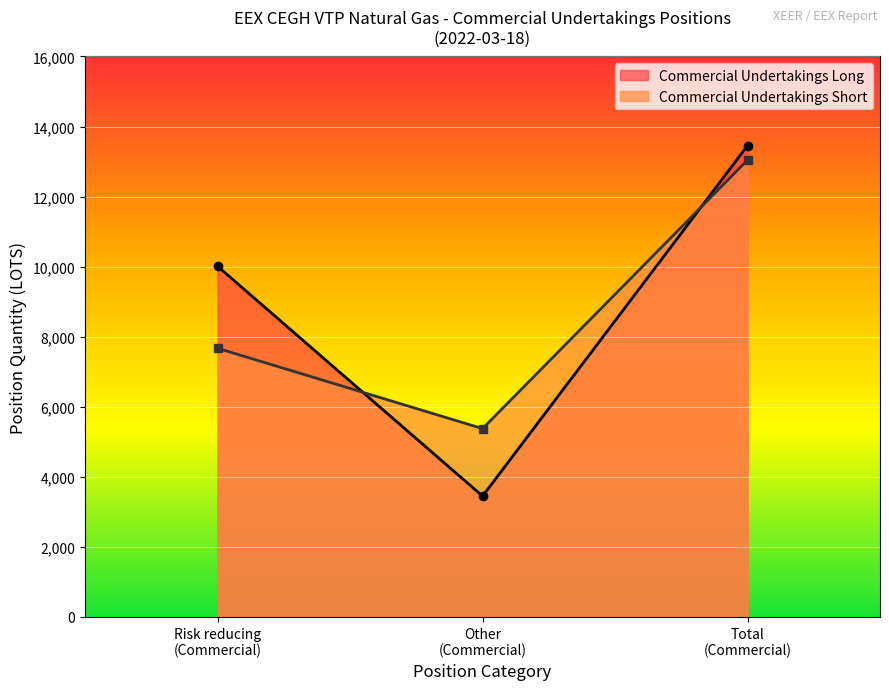

Which series has the largest range (max minus min)?

Commercial Undertakings Long